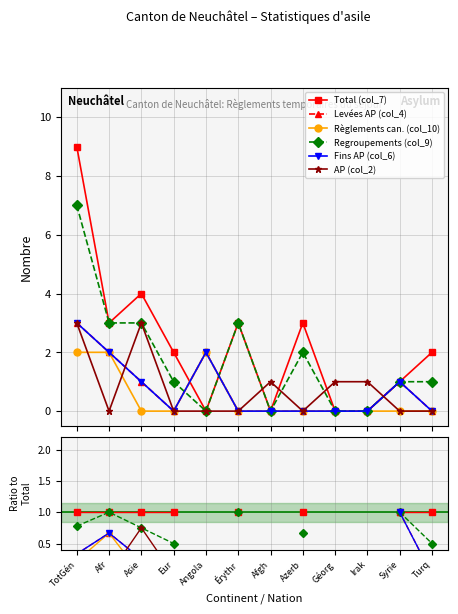

What position from the right is Asie?

10